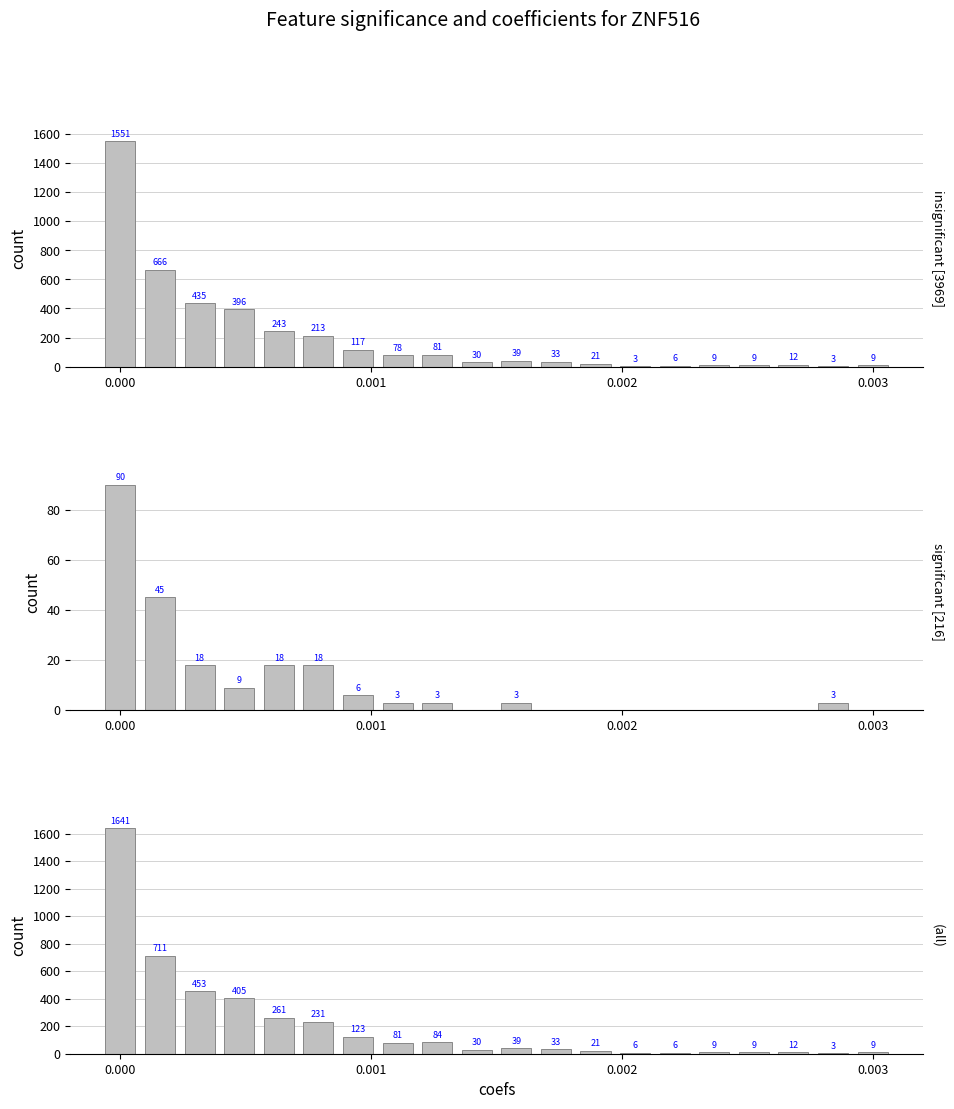

What position from the left is 0.002?

3